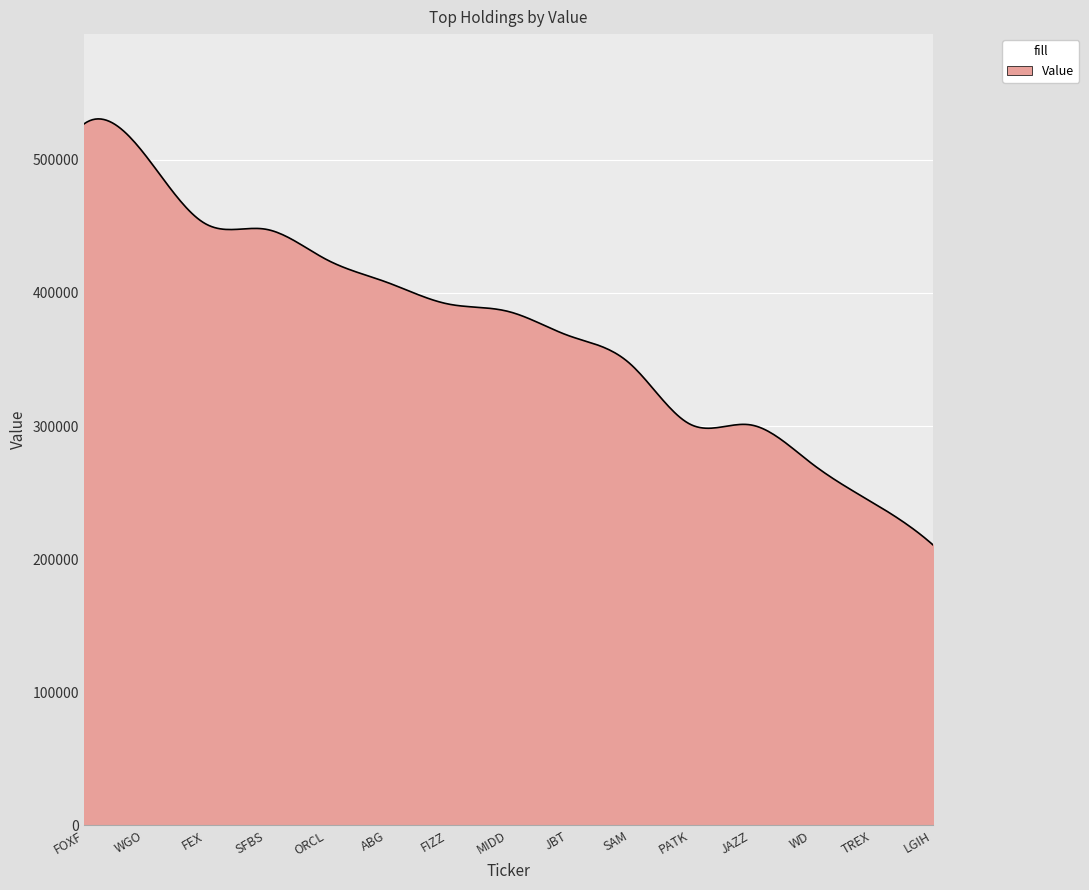

What is the maximum value shown in the chart?

530724.0